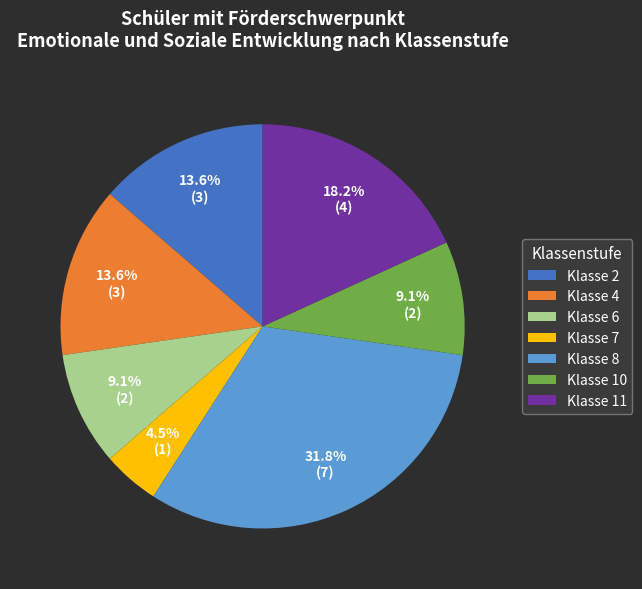

Between Klasse 4 and Klasse 7, which is larger?

Klasse 4